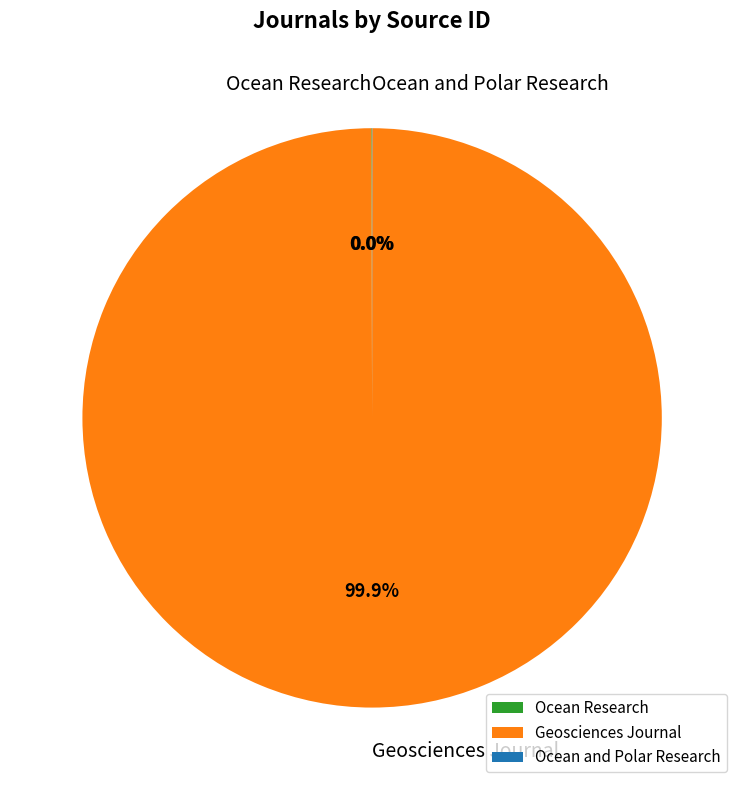

Which slice is the largest?

Geosciences Journal